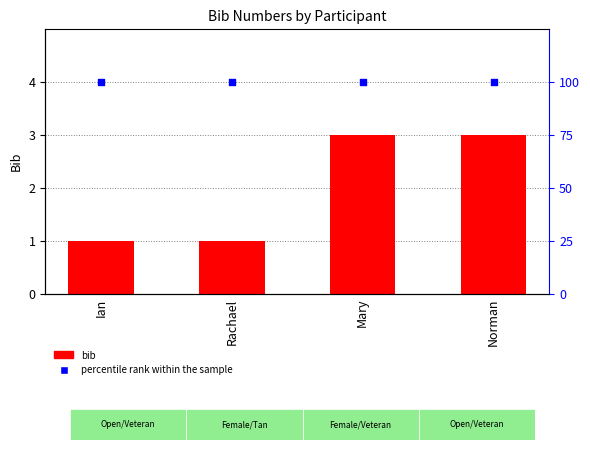

Is the value of bib at Mary greater than the value of percentile rank within the sample at Norman?

No